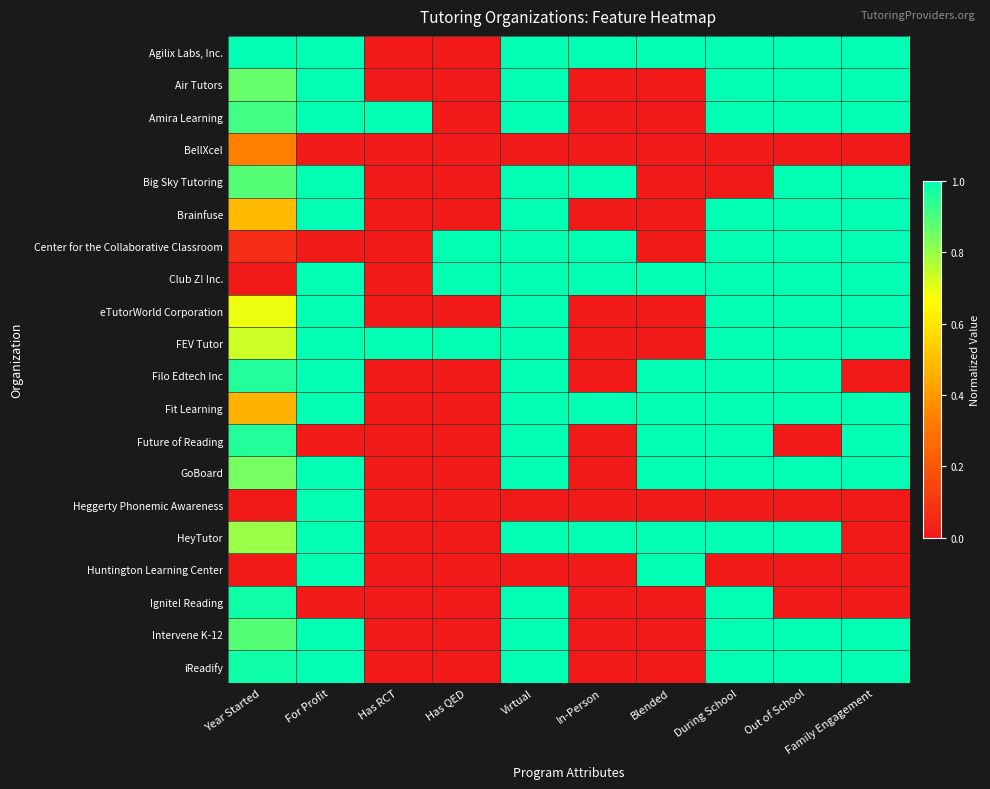

Which series has the largest total across all categories?

Club Z! Inc.